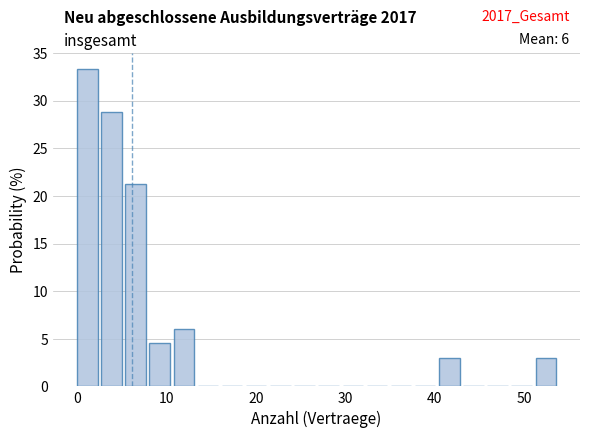

Read against the x-axis, roughly where is the centre of the tallest bar?

1